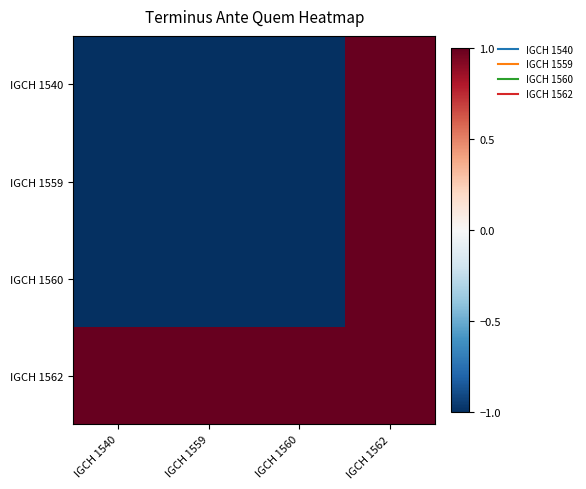

What is the difference between the highest and lowest values at IGCH 1540?

2.0